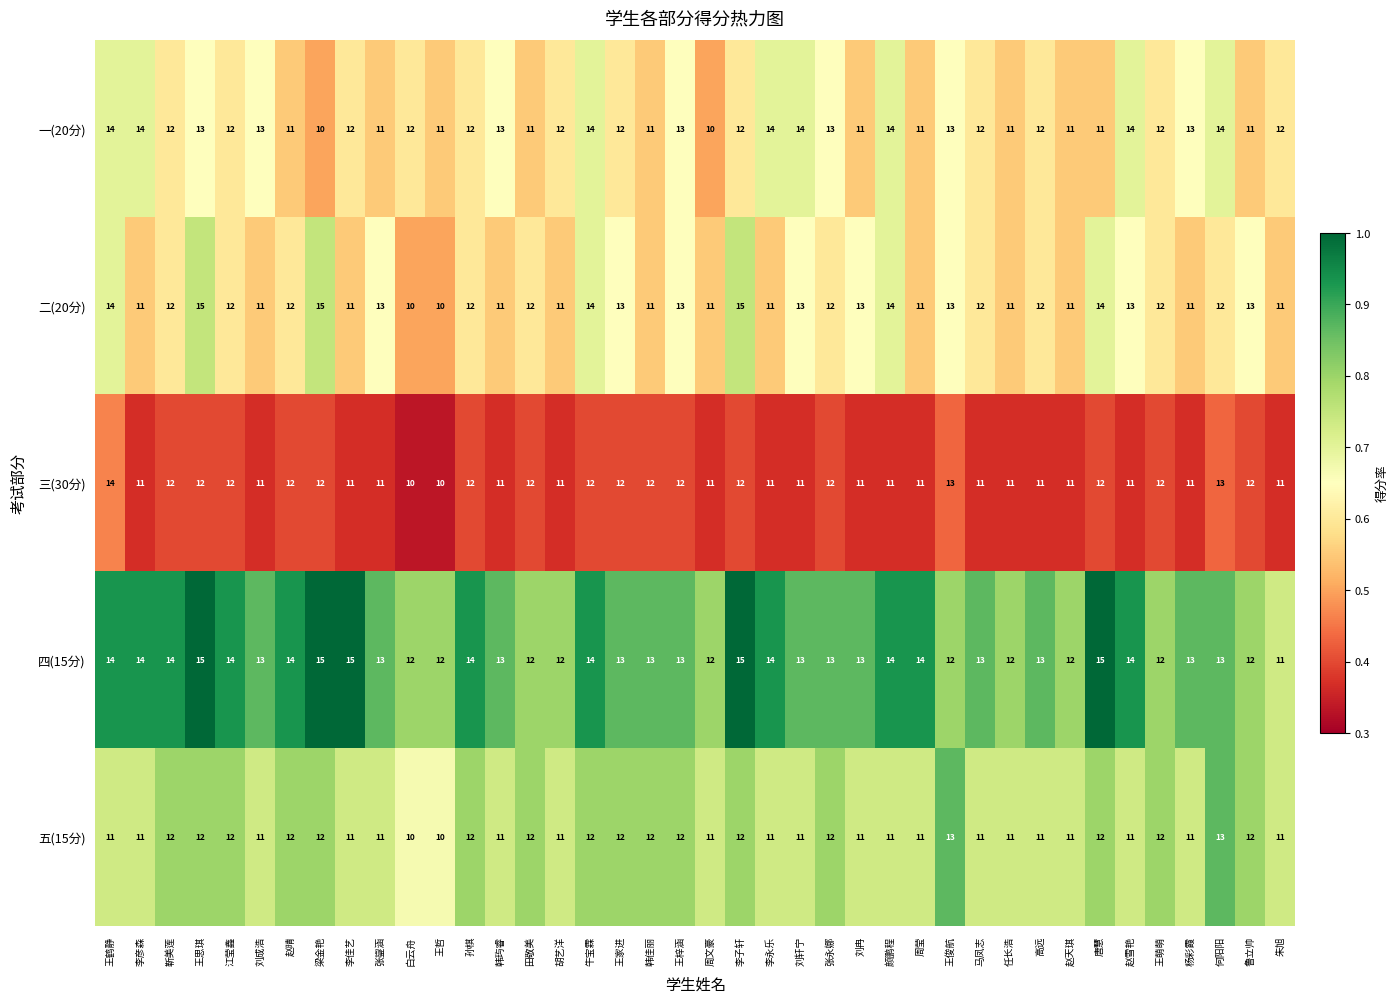

True or false: 一(20分) has a value of 14 at 赵雪艳.

True